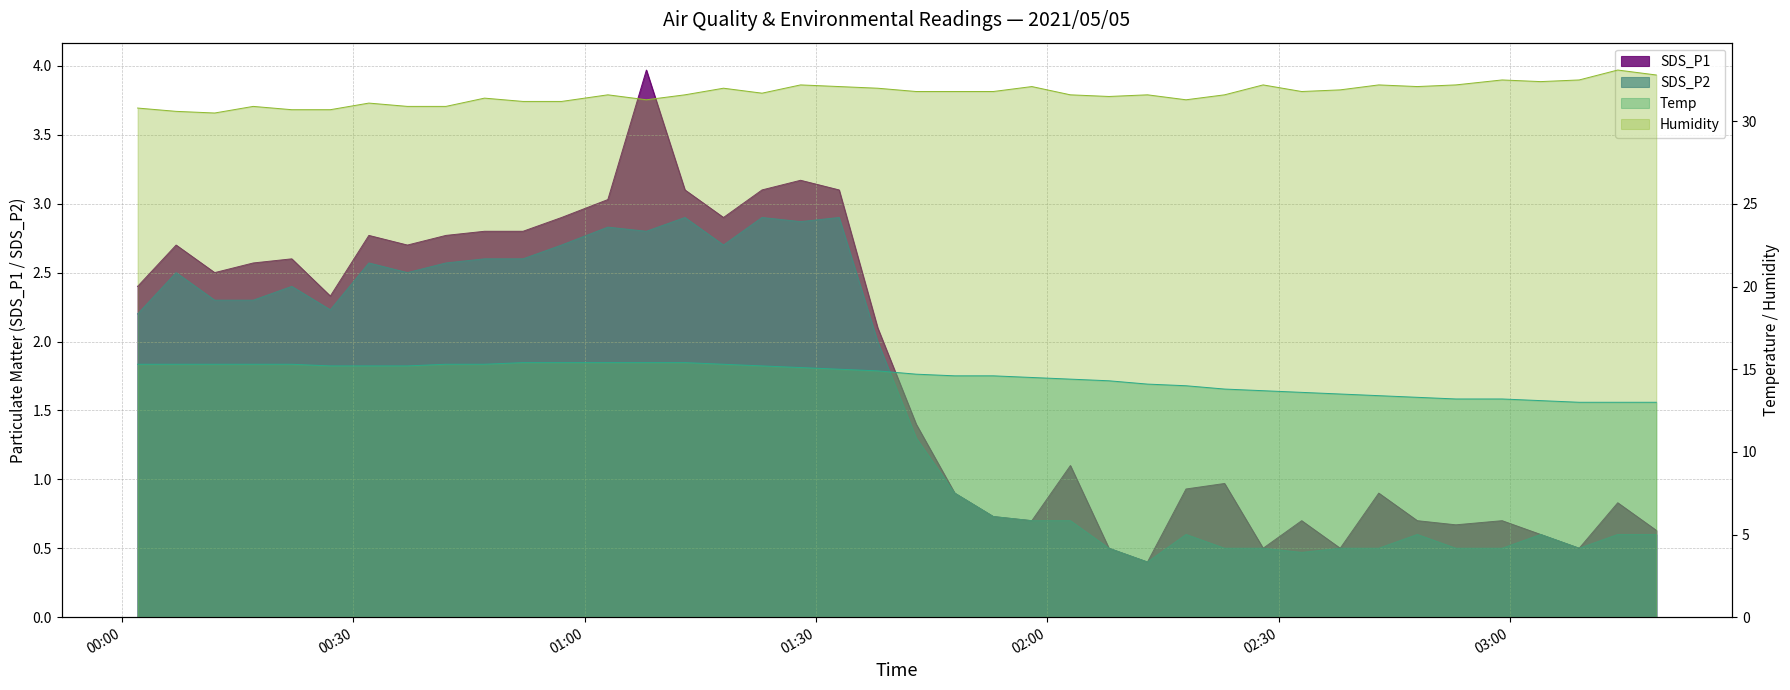

Reading left to right, list all the values displayed in this chart.

SDS_P1: 2.4	2.7	2.5	2.6	2.6	2.3	2.8	2.7	2.8	2.8	2.8	2.9	3.0	4.0	3.1	2.9	3.1	3.2	3.1	2.1	1.4	0.9	0.7	0.7	1.1	0.5	0.4	0.9	1.0	0.5	0.7	0.5	0.9	0.7	0.7	0.7	0.6	0.5	0.8	0.6
SDS_P2: 2.2	2.5	2.3	2.3	2.4	2.2	2.6	2.5	2.6	2.6	2.6	2.7	2.8	2.8	2.9	2.7	2.9	2.9	2.9	2.0	1.3	0.9	0.7	0.7	0.7	0.5	0.4	0.6	0.5	0.5	0.5	0.5	0.5	0.6	0.5	0.5	0.6	0.5	0.6	0.6
Temp: 15.3	15.3	15.3	15.3	15.3	15.2	15.2	15.2	15.3	15.3	15.4	15.4	15.4	15.4	15.4	15.3	15.2	15.1	15.0	14.9	14.7	14.6	14.6	14.5	14.4	14.3	14.1	14.0	13.8	13.7	13.6	13.5	13.4	13.3	13.2	13.2	13.1	13.0	13.0	13.0
Humidity: 30.8	30.6	30.5	30.9	30.7	30.7	31.1	30.9	30.9	31.4	31.2	31.2	31.6	31.3	31.6	32.0	31.7	32.2	32.1	32.0	31.8	31.8	31.8	32.1	31.6	31.5	31.6	31.3	31.6	32.2	31.8	31.9	32.2	32.1	32.2	32.5	32.4	32.5	33.1	32.8